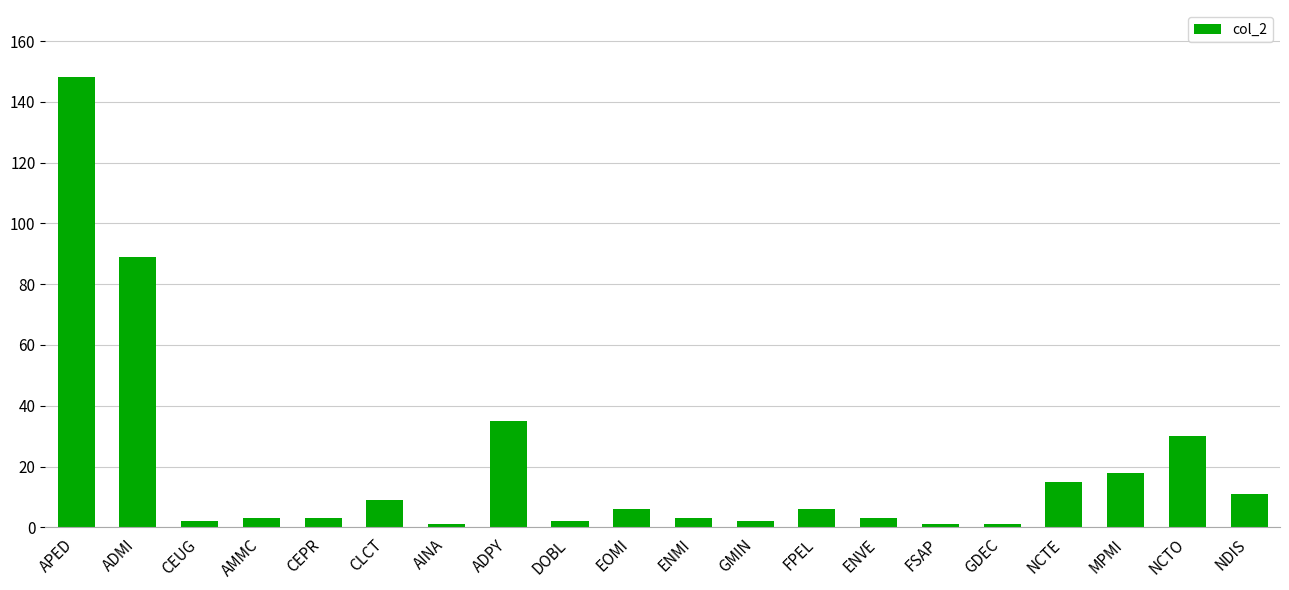

Reading left to right, list all the values displayed in this chart.

APED=148	ADMI=89	CEUG=2	AMMC=3	CEPR=3	CLCT=9	AINA=1	ADPY=35	DOBL=2	EOMI=6	ENMI=3	GMIN=2	FPEL=6	ENVE=3	FSAP=1	GDEC=1	NCTE=15	MPMI=18	NCTO=30	NDIS=11